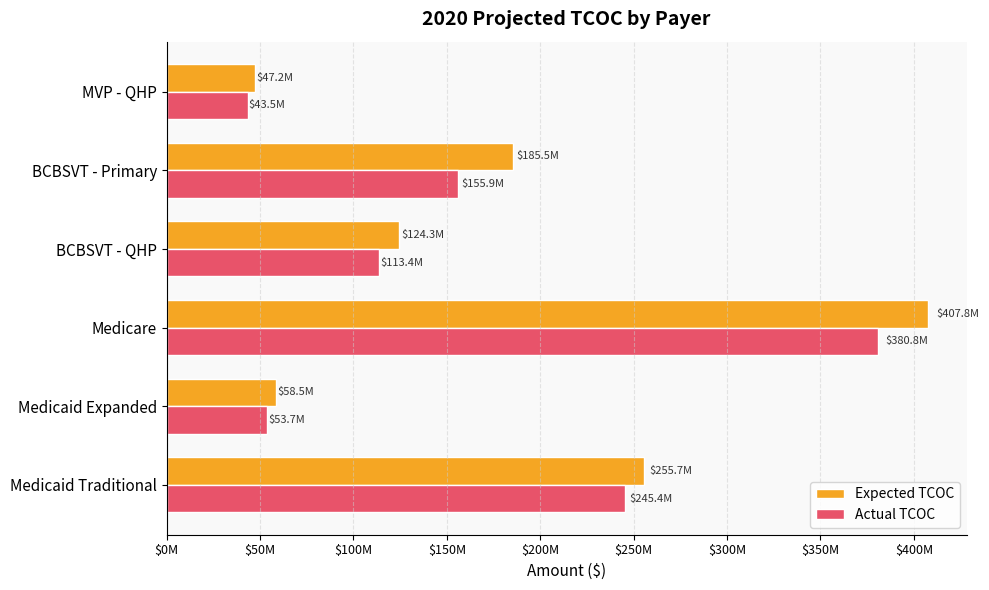

What is the minimum value shown in the chart?

43473188.0